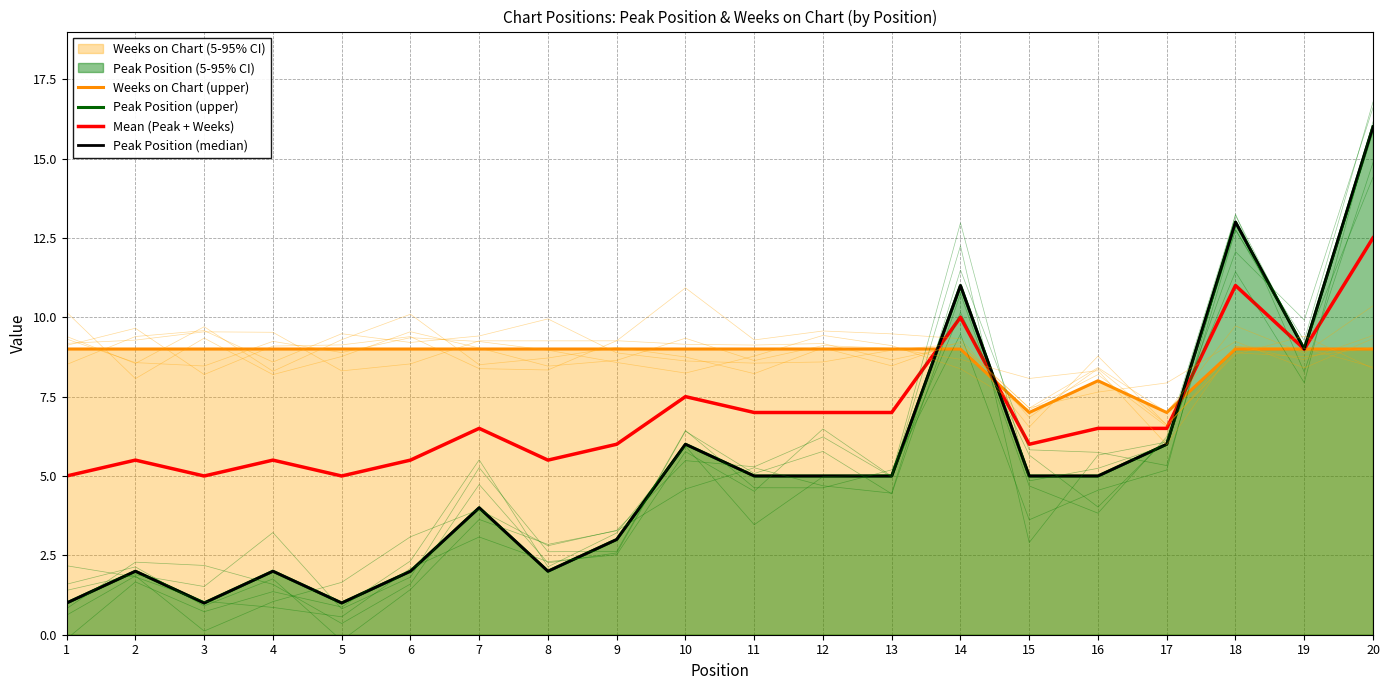

Where do Peak Position (median) and Mean (Peak + Weeks) first cross each other?

13 and 14